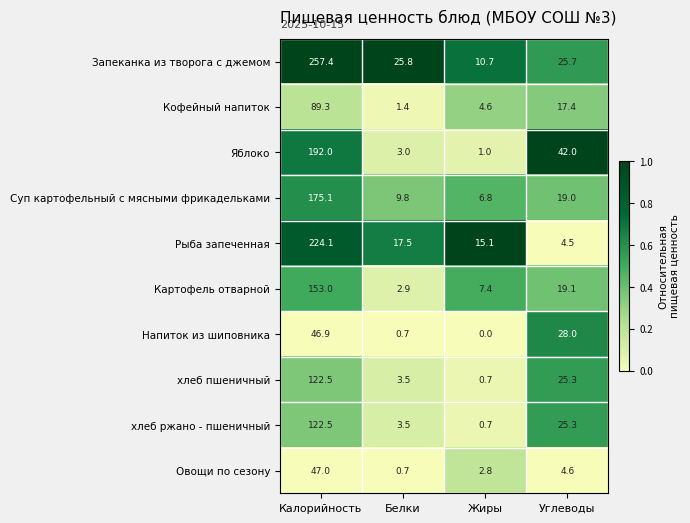

Rank the categories by Суп картофельный с мясными фрикадельками value from lowest to highest.

Жиры, Белки, Углеводы, Калорийность